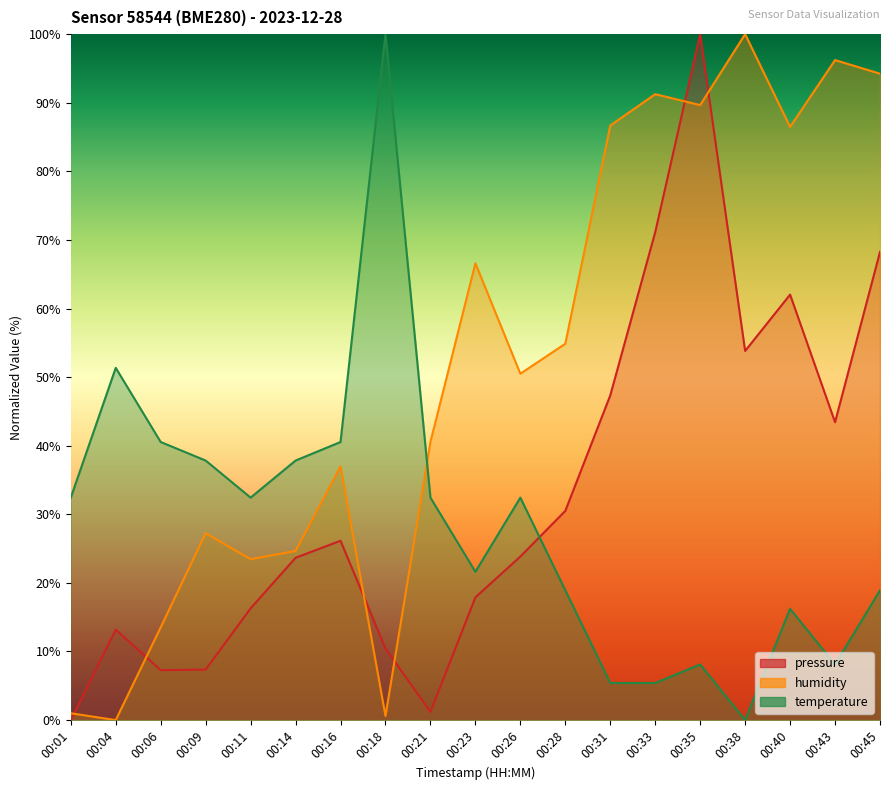

At which category is the sum across all series the highest?

00:35